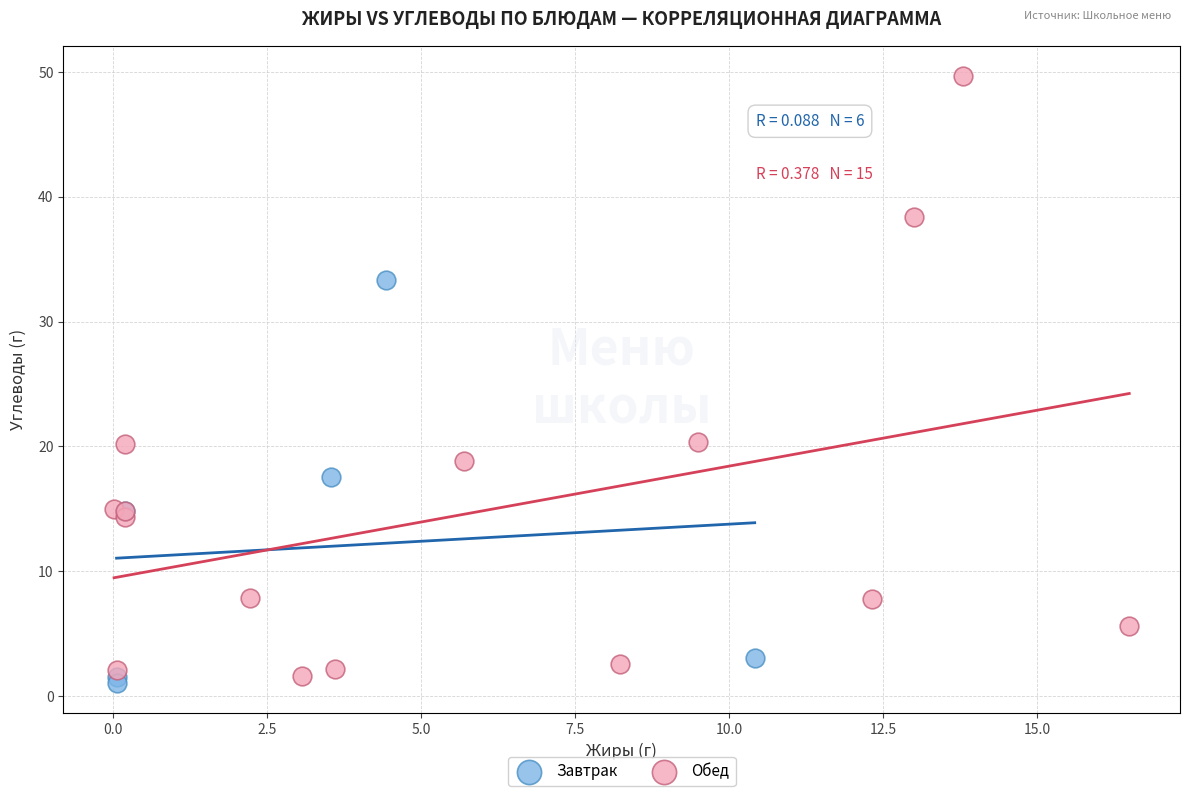

Which series contains the highest Y value?

Обед